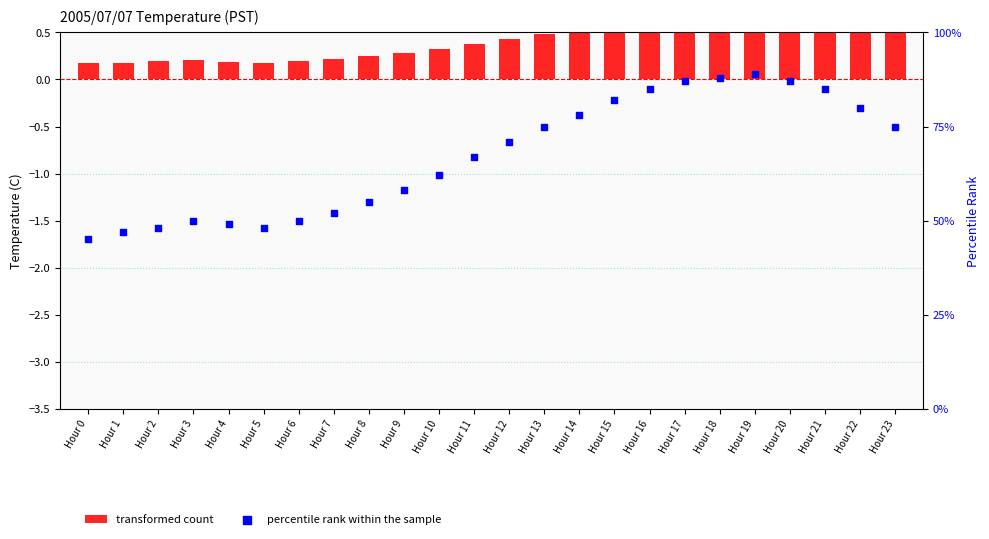

At how many categories does at least one series exceed 78?

8